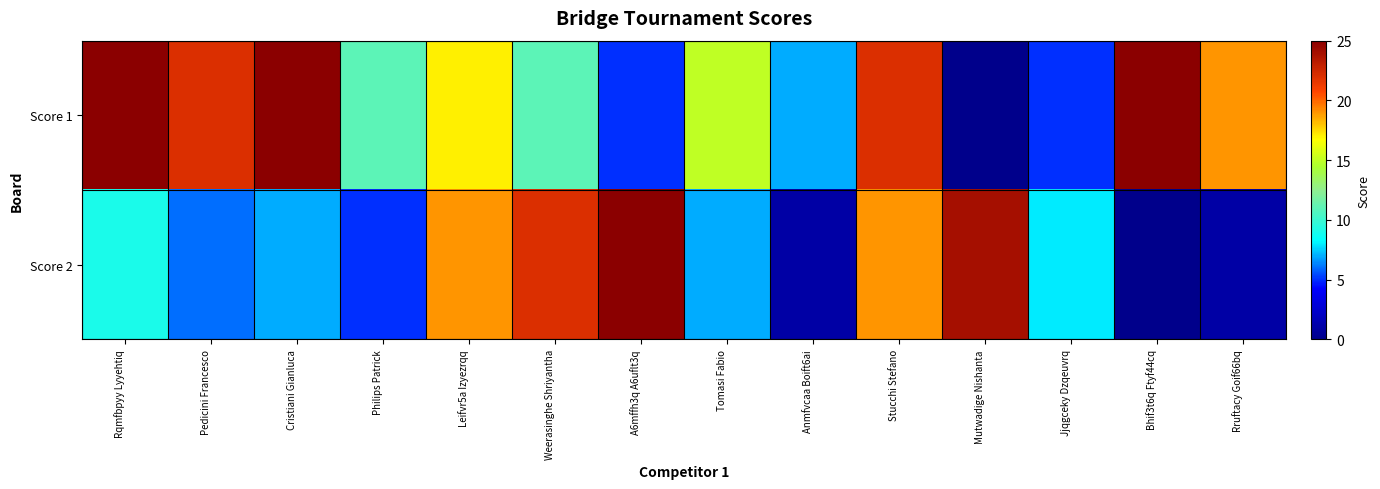

Which series has the widest spread of values?

Score 1